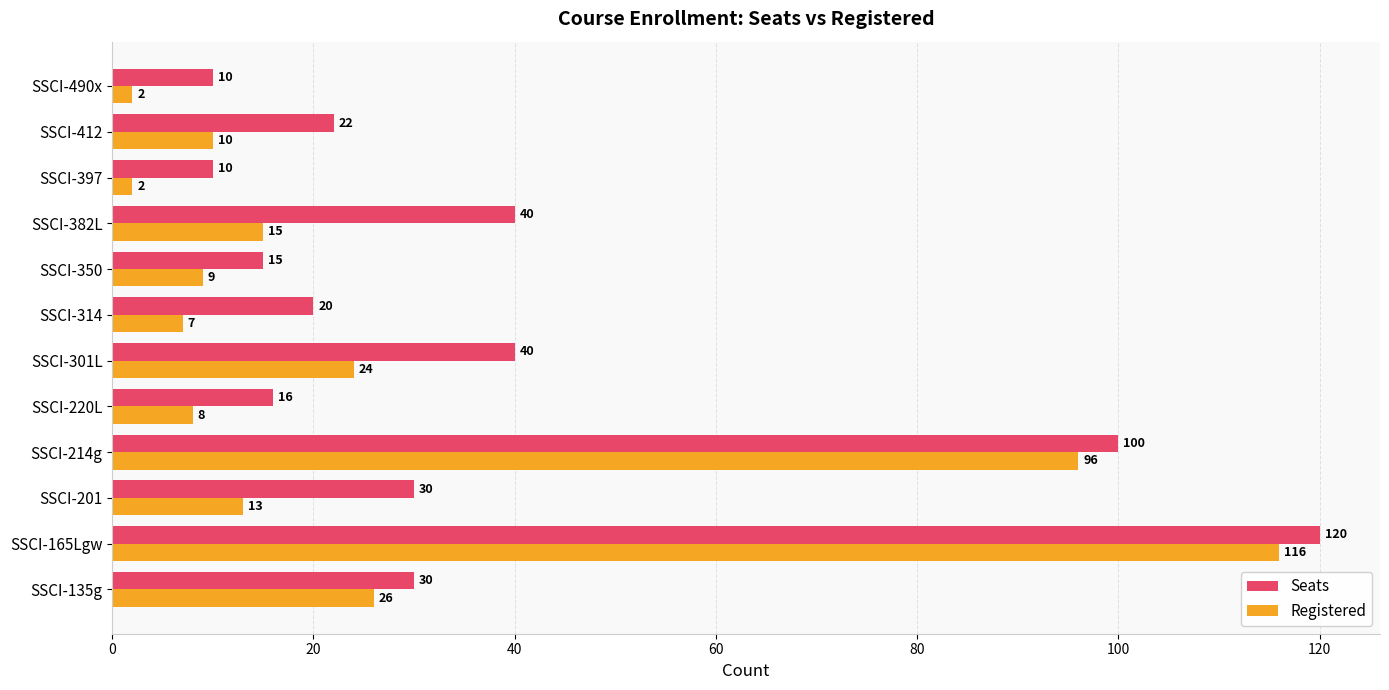

The value of Registered at SSCI-350 is 9. True or false?

True